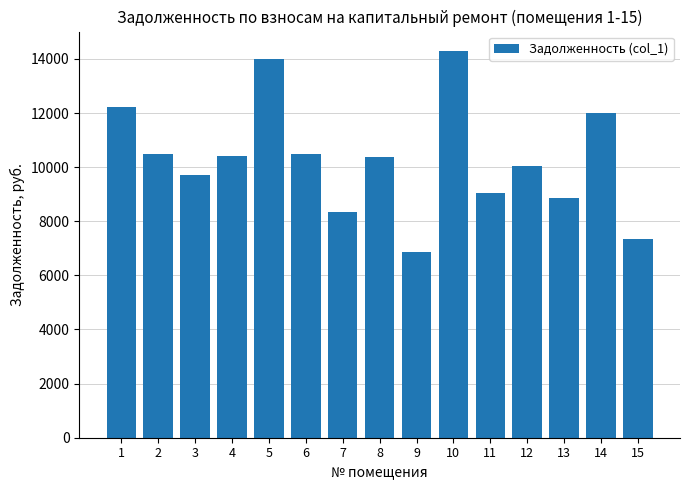

What is the difference between the maximum and minimum values?

7419.2